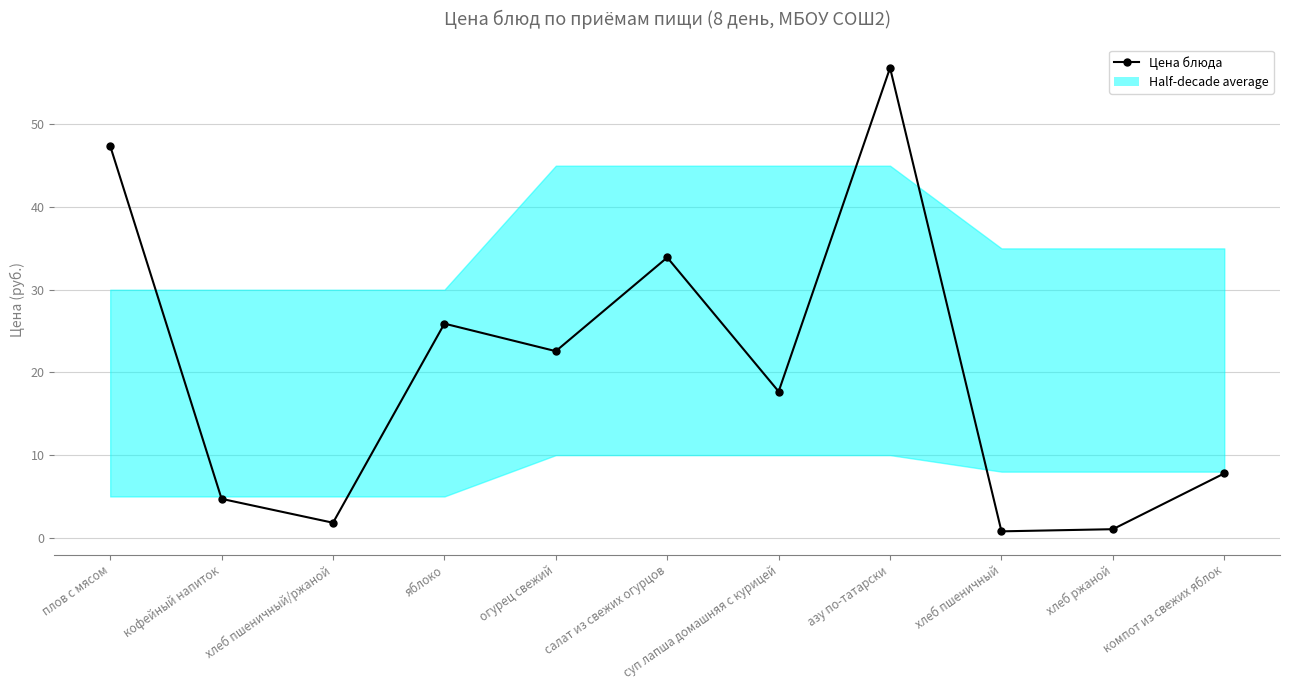

At which label does the data first exceed 17?

плов с мясом